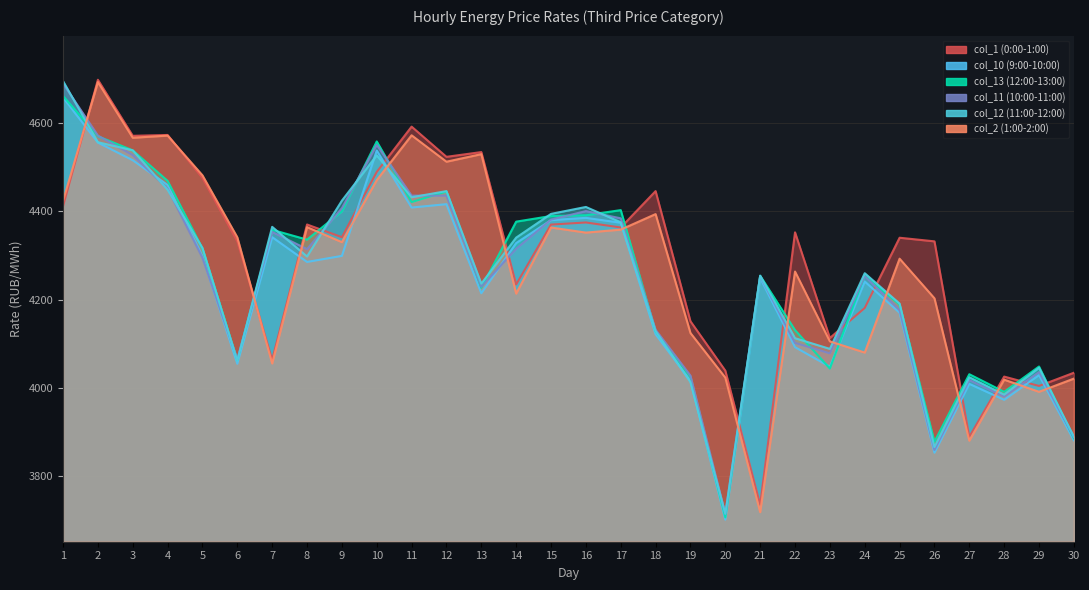

How many times do col_11 (10:00-11:00) and col_1 (0:00-1:00) cross each other?

15